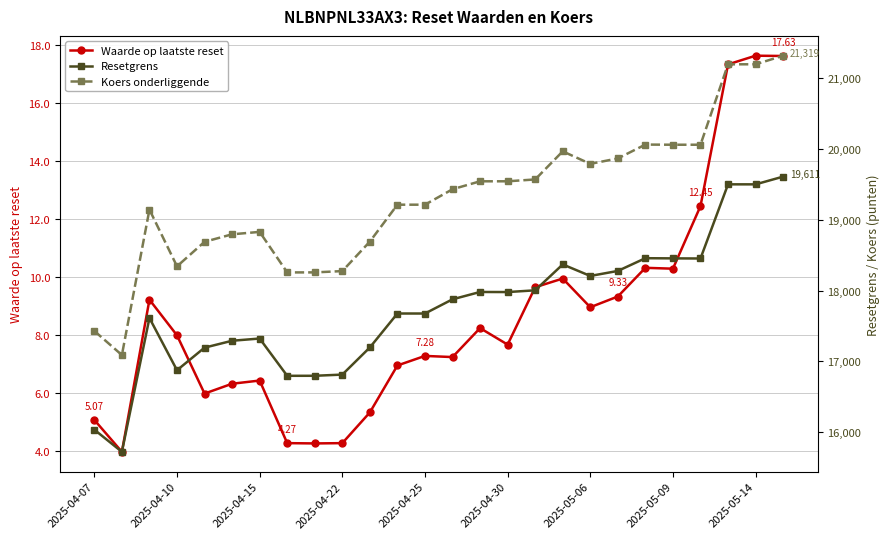

True or false: Waarde op laatste reset has more than 1 interior local peaks.

True